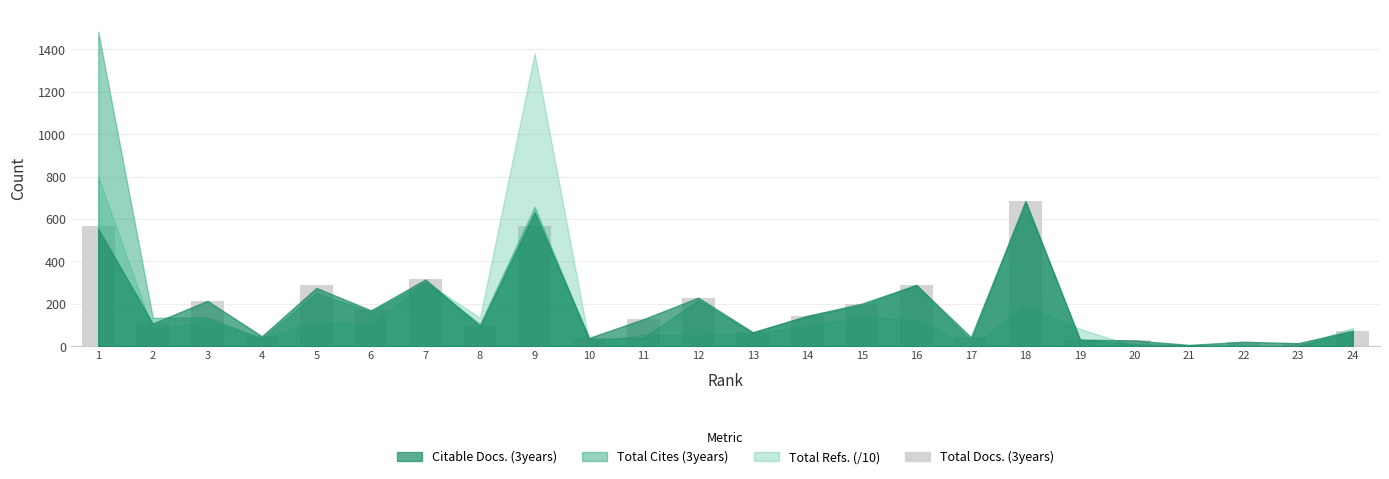

The value at 14 is 143. True or false?

True